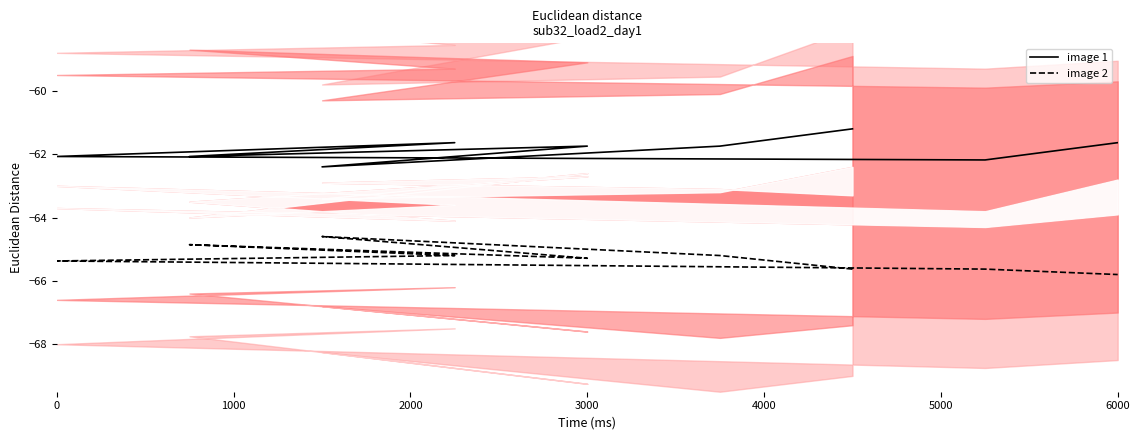

True or false: image 1 has a value of -61.6 at 6000.

True